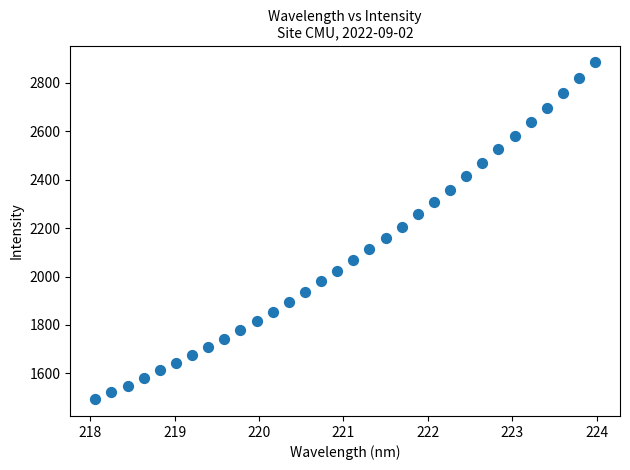

What is the range of X values (max minus min)?

5.9